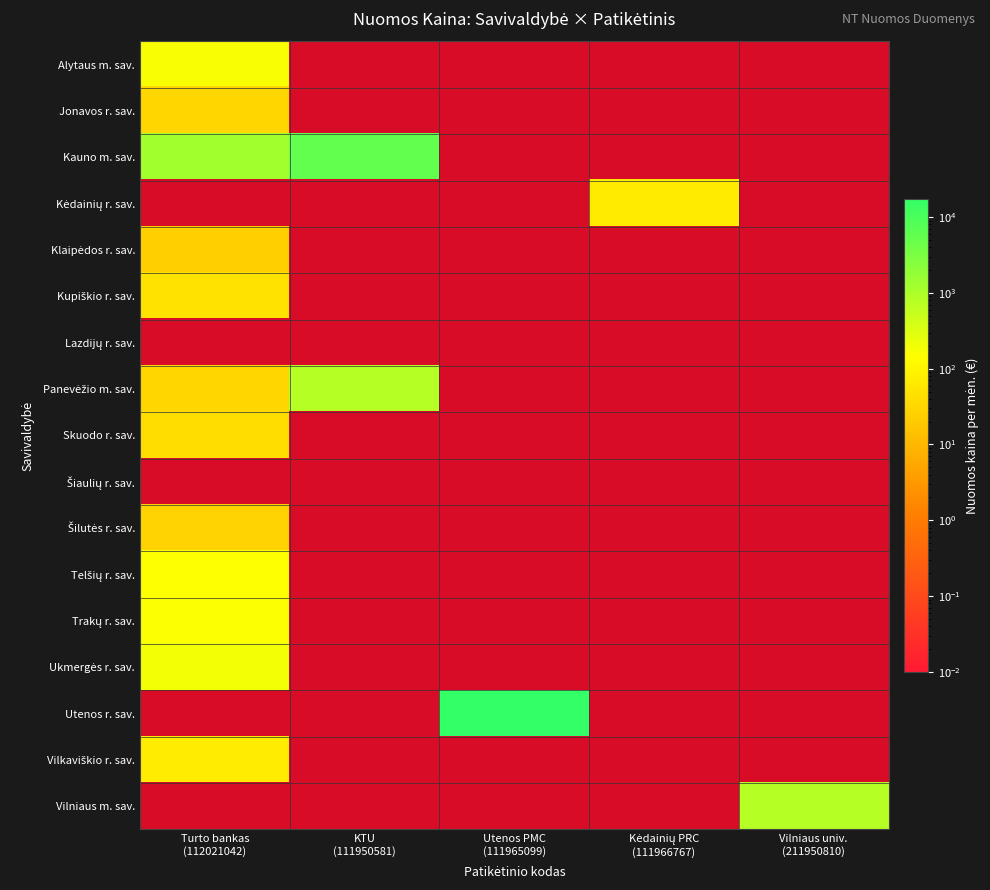

How many data points does each series have?

5